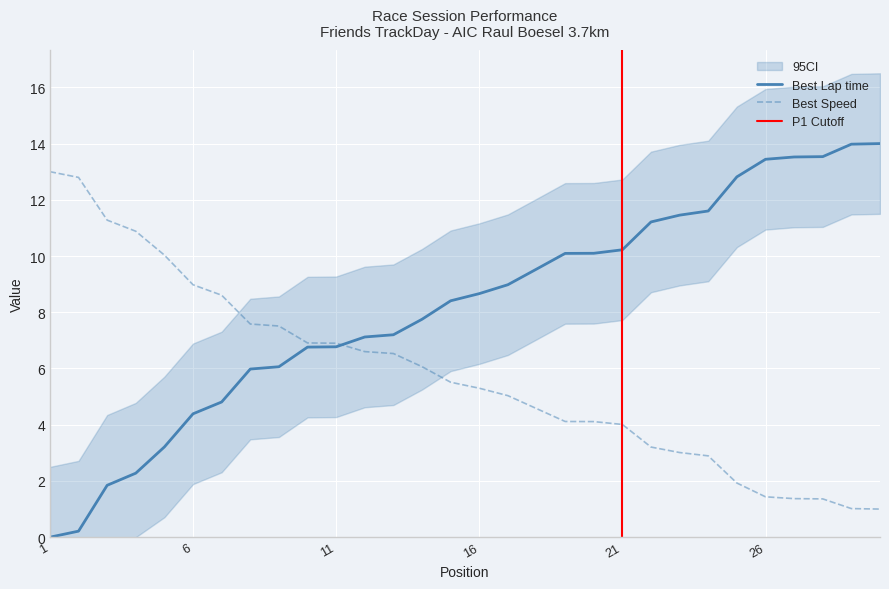

How many data points in Best Lap time are above 8?

16